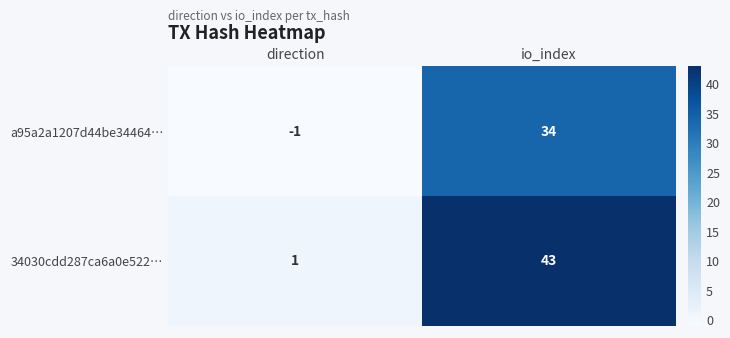

Which series has the largest range (max minus min)?

34030cdd287ca6a0e522…